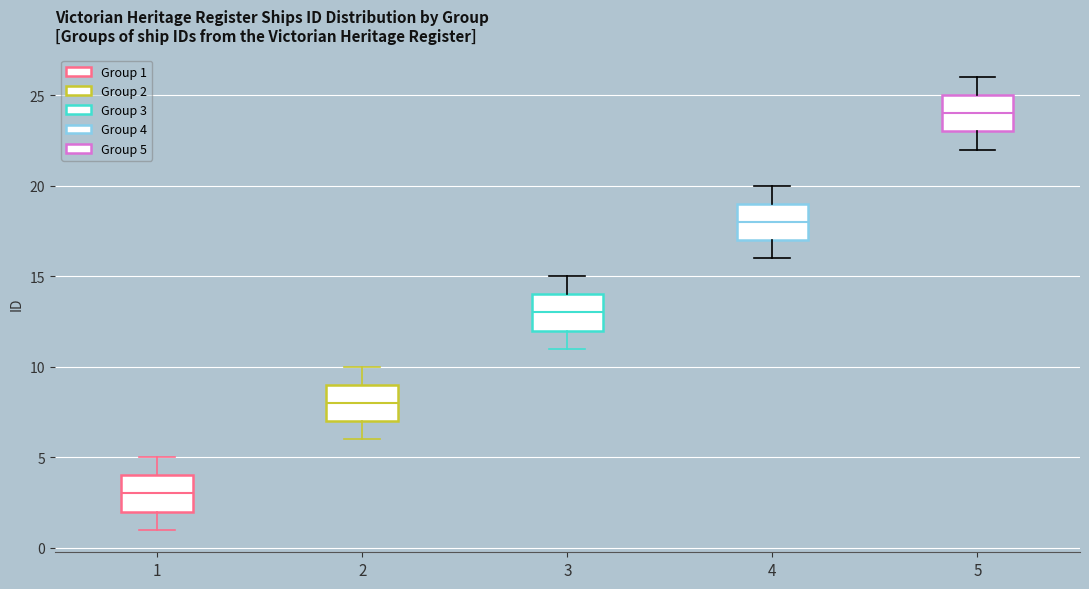

Reading left to right, read every box against the y-axis: the position of its median line, the range the box covers, and the ends of its whiskers. The values are not printed on the chart, so give them approximately, as read against the axis.

1: median 3, box 2 to 4, whiskers 1 to 5
2: median 8, box 7 to 9, whiskers 6 to 10
3: median 13, box 12 to 14, whiskers 11 to 15
4: median 18, box 17 to 19, whiskers 16 to 20
5: median 24, box 23 to 25, whiskers 22 to 26